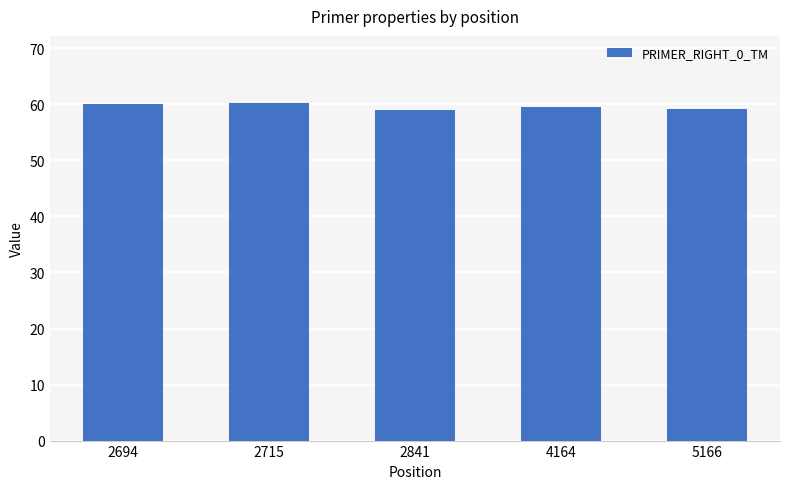

How many data points does each series have?

5